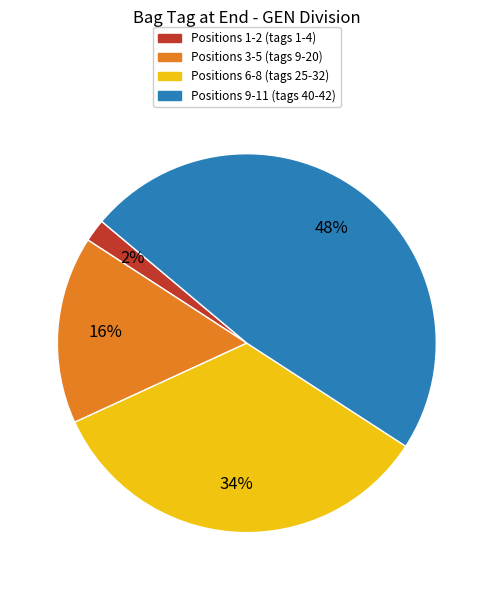

How many slices are in this pie chart?

4